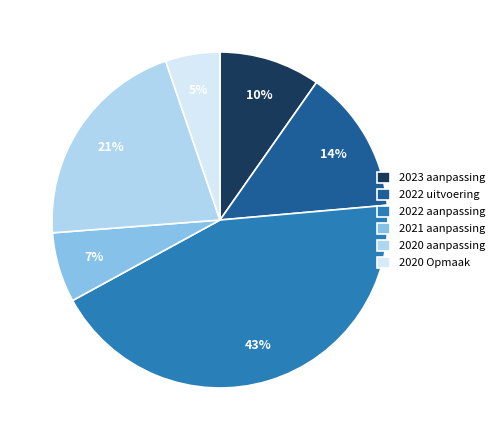

Rank the categories by value from highest to lowest.

2022 aanpassing, 2020 aanpassing, 2022 uitvoering, 2023 aanpassing, 2021 aanpassing, 2020 Opmaak